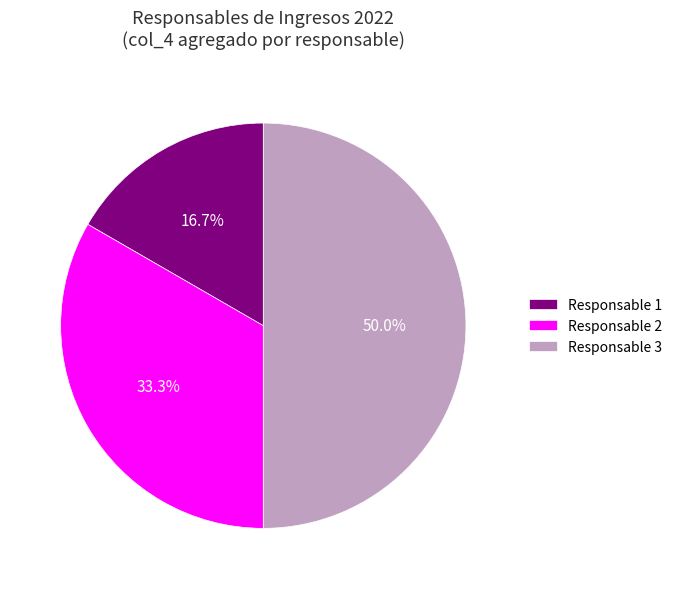

To the nearest percent, what percentage of the pie is Responsable 2?

33%